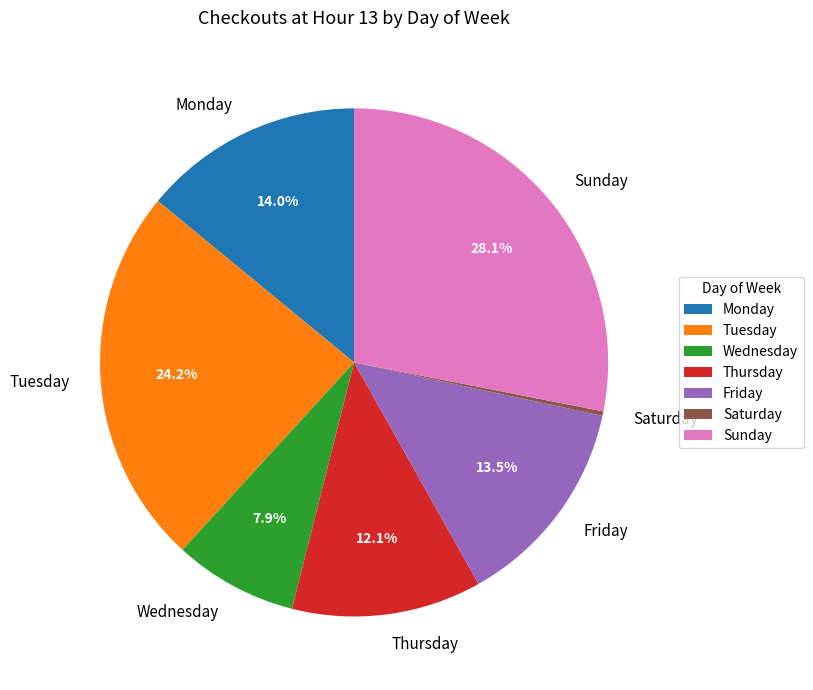

Which has a higher value, Tuesday or Wednesday?

Tuesday